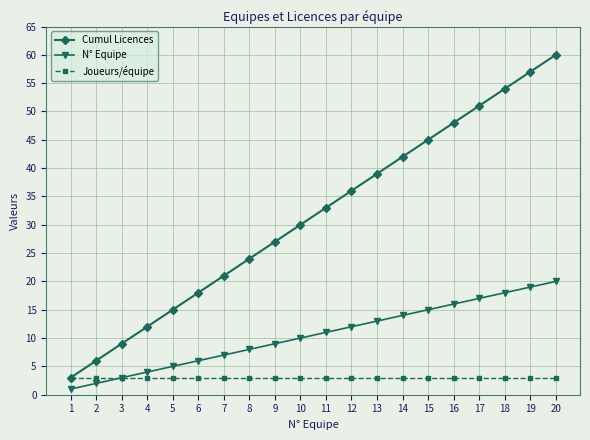

What is the total value across all series at 10?

43